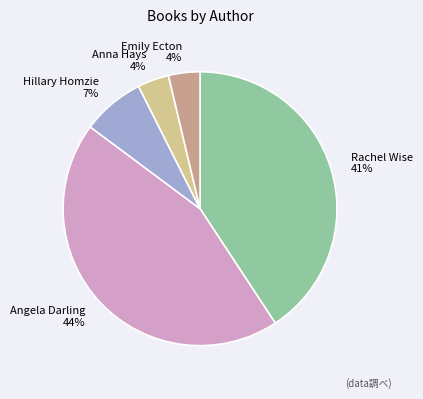

Is the sum of Anna Hays and Rachel Wise greater than half?

No